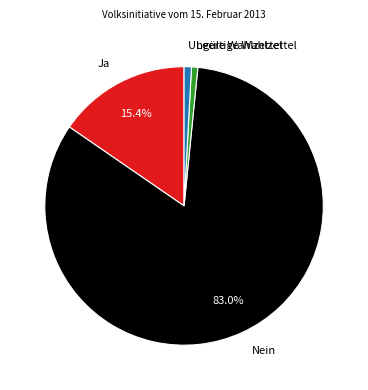

What percentage is the Leere Wahlzettel slice, to the nearest percent?

1%